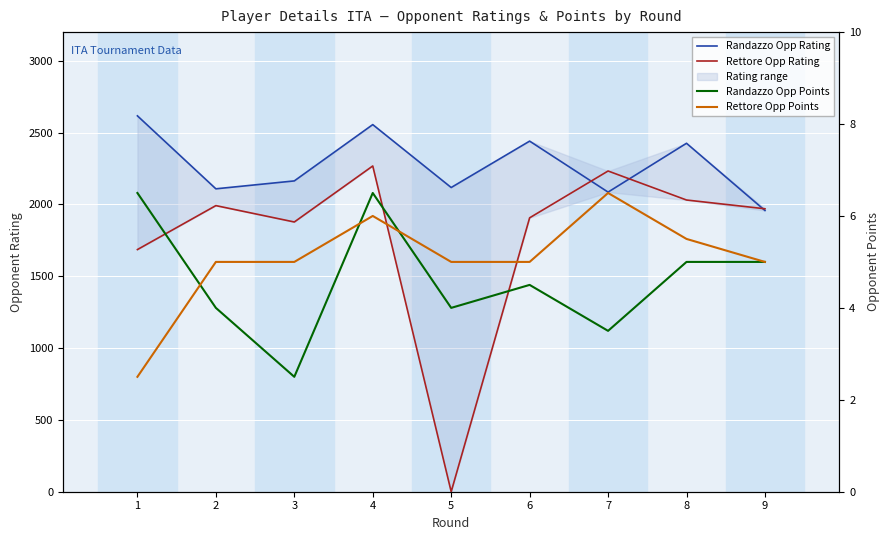

What are all the series names shown in the legend?

Randazzo Opp Rating, Rettore Opp Rating, Randazzo Opp Points, Rettore Opp Points